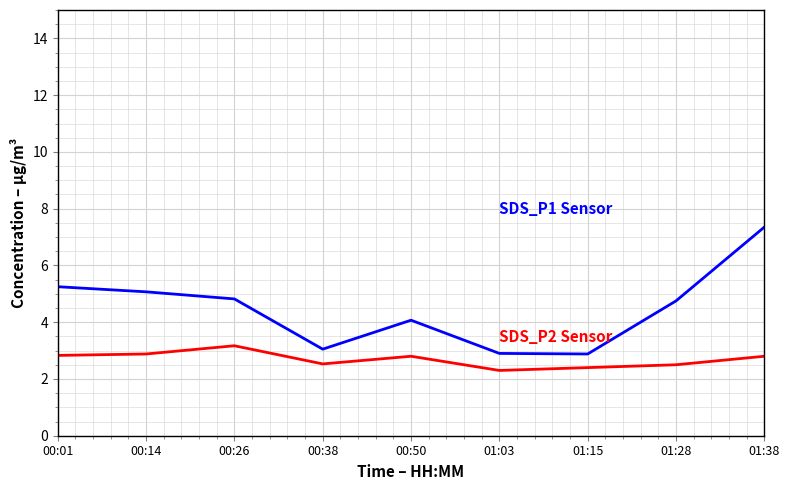

Which category has the highest value across all series?

01:38